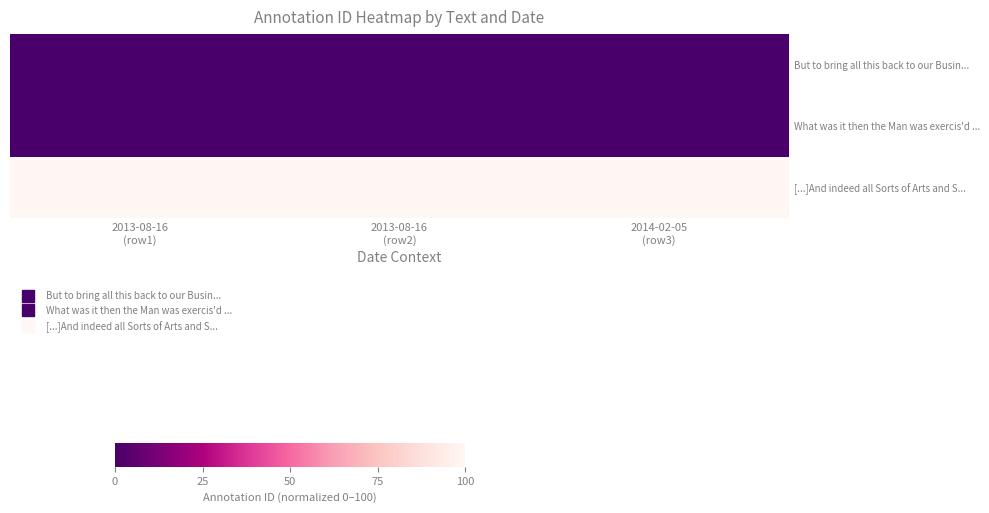

Which has a higher value, 2014-02-05
(row3) or 2013-08-16
(row2)?

2014-02-05
(row3)